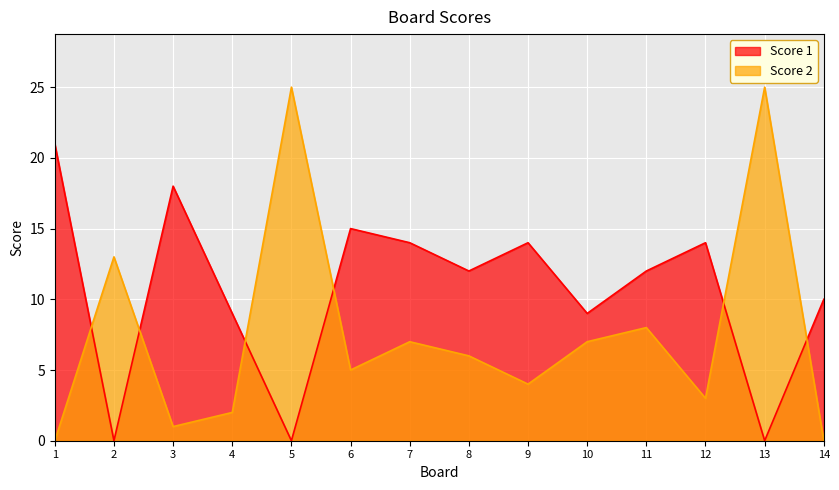

Which series has the largest total across all categories?

Score 1